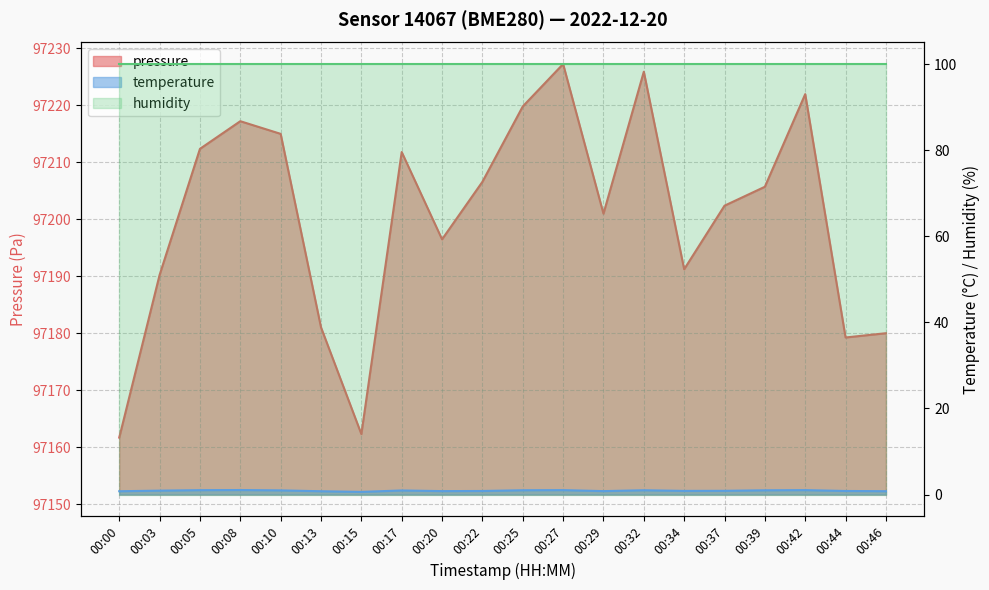

What value does the pressure series have at 00:08?

97217.2